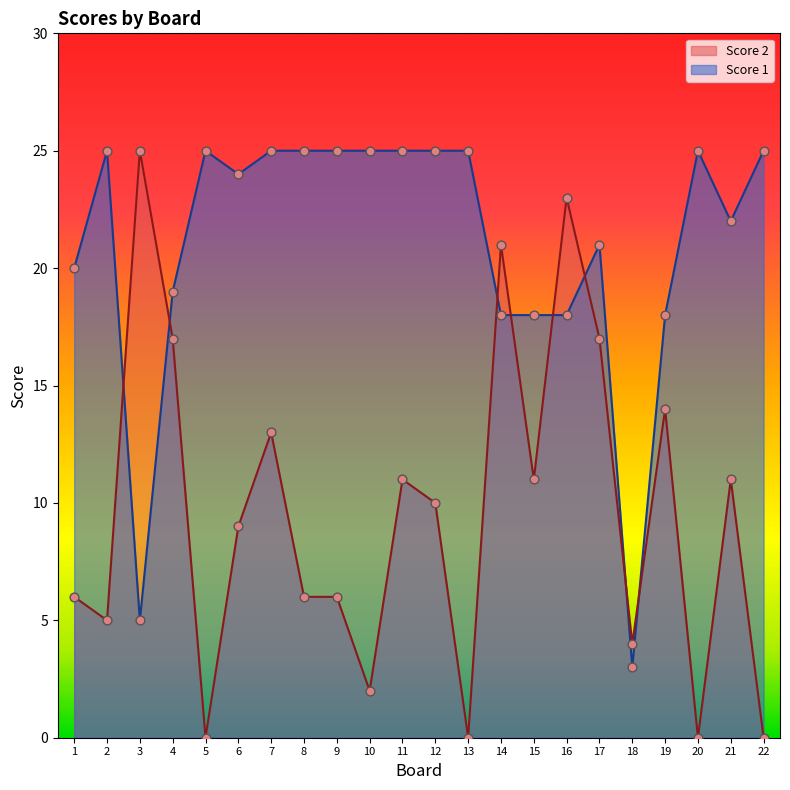

What are all the series names shown in the legend?

Score 2, Score 1